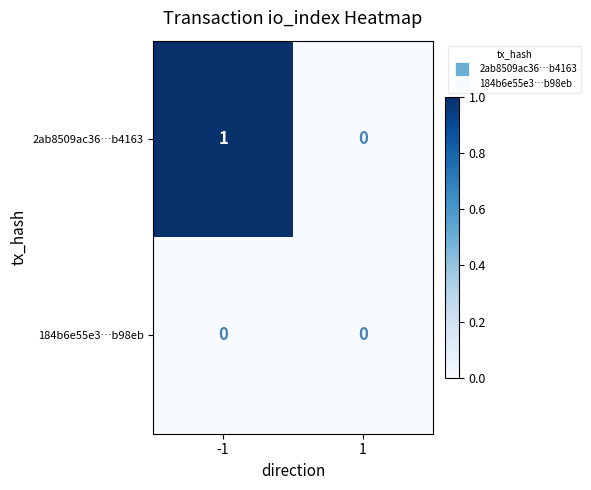

True or false: 2ab8509ac36…b4163 has a value of 0 at 1.

True